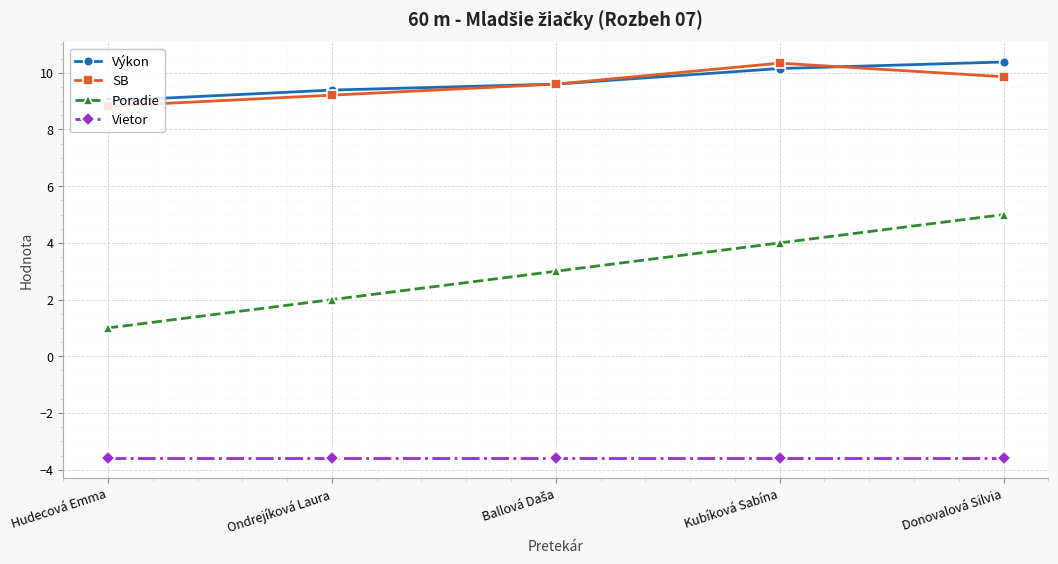

True or false: Vietor and SB intersect in this chart.

False